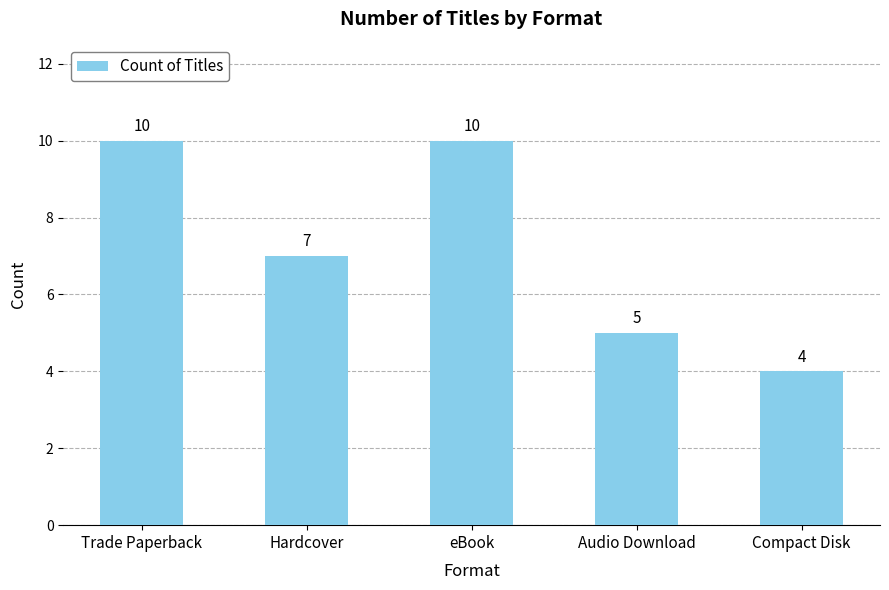

How many data points are less than 7?

2